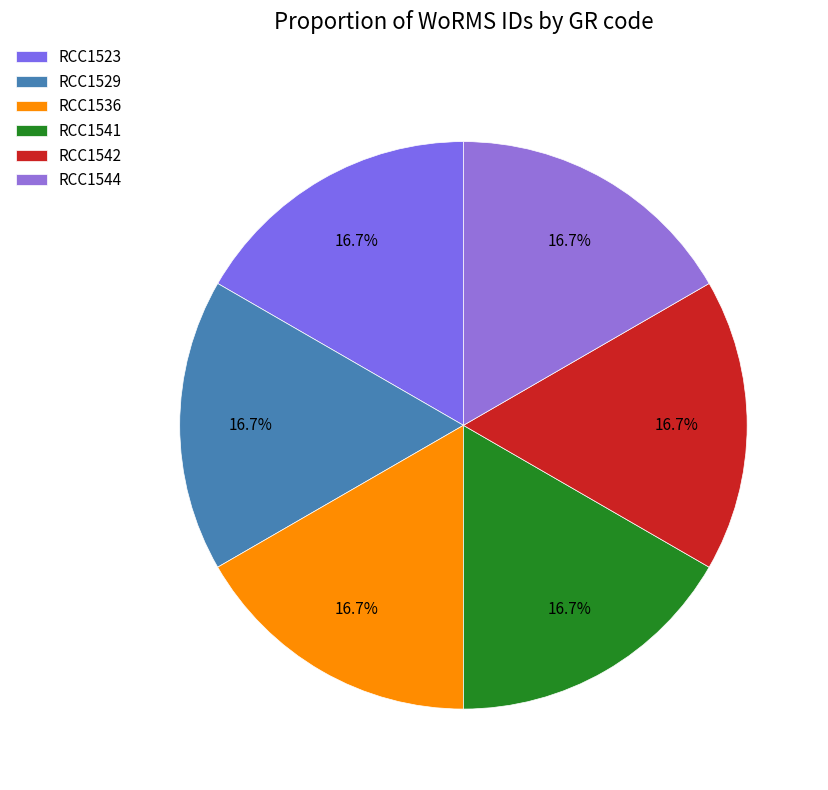

Combined, what portion of the pie is RCC1544 and RCC1536?

33.3%